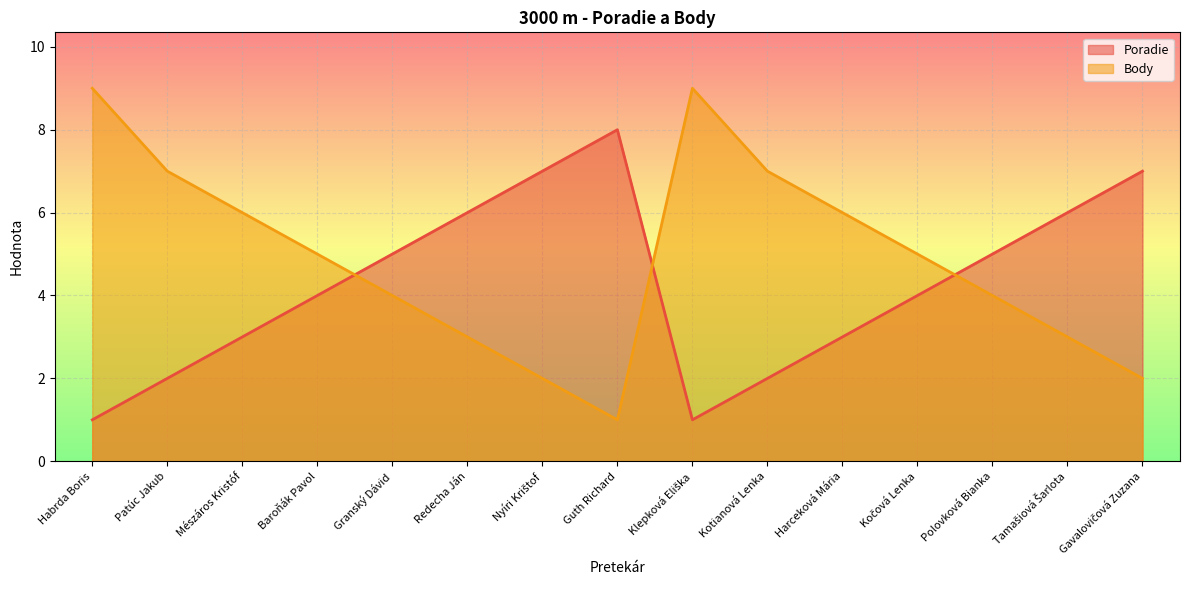

Reading right to left, transcribe all the data shown in this chart.

Poradie: 7	6	5	4	3	2	1	8	7	6	5	4	3	2	1
Body: 2	3	4	5	6	7	9	1	2	3	4	5	6	7	9